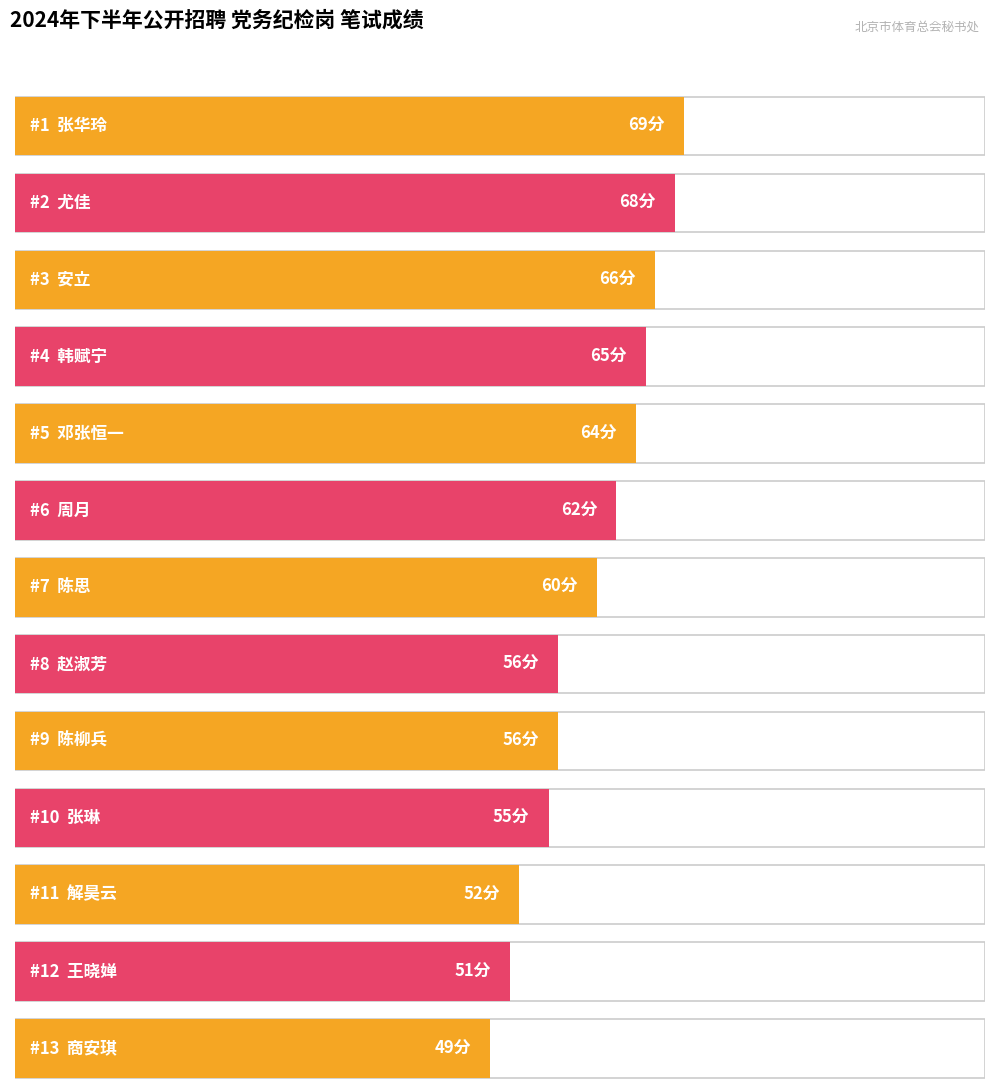

Where is the data nearest to the value 59?

陈思